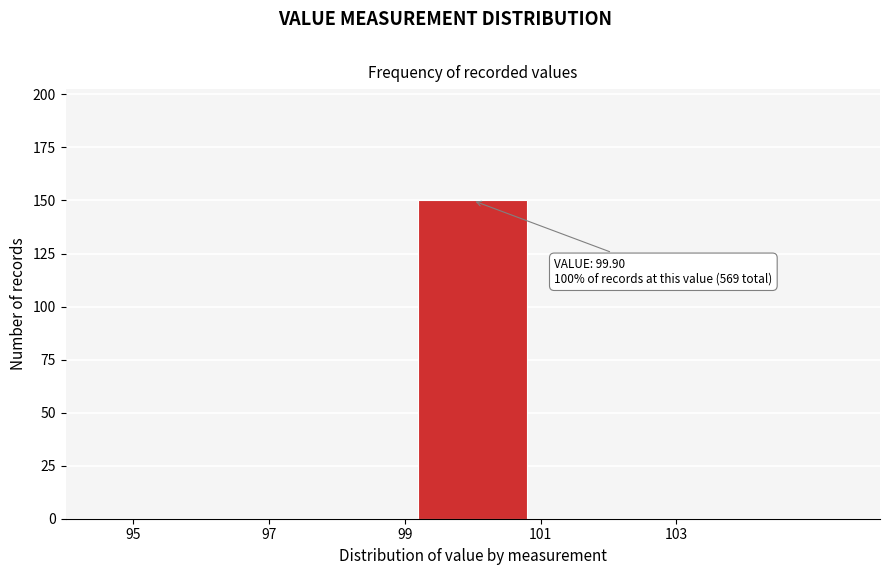

Over which range of the x-axis is the bar tallest?

99 to 101